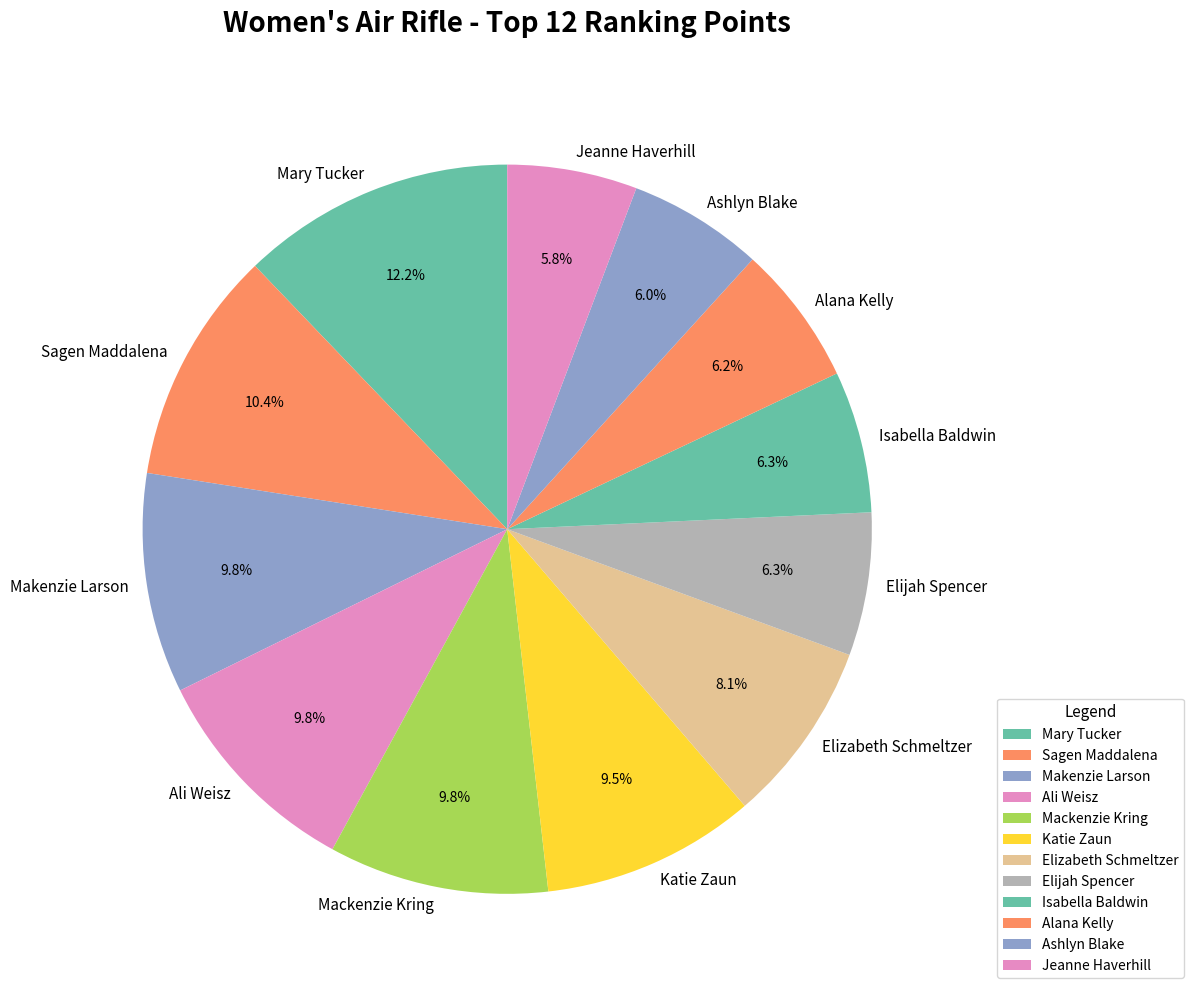

What percentage is NOT represented by Katie Zaun?

90.5%